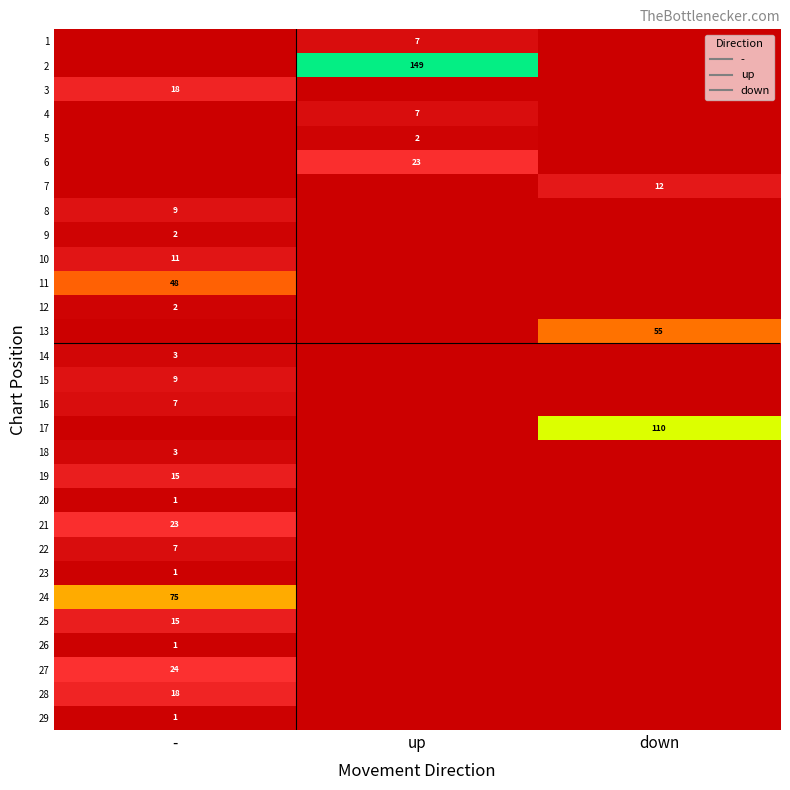

List the labels in order of 17 value, largest first.

down, -, up